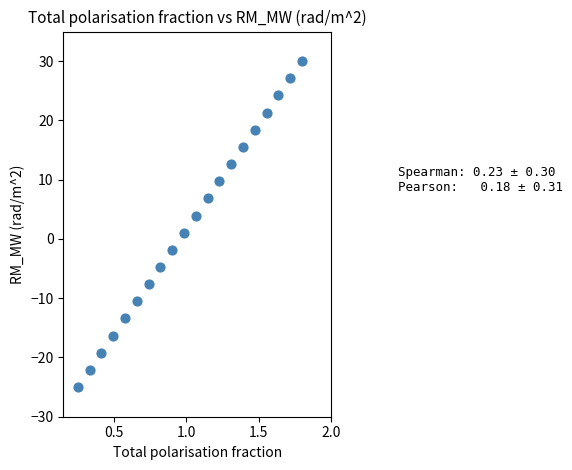

What is the range of Y values (max minus min)?

55.0